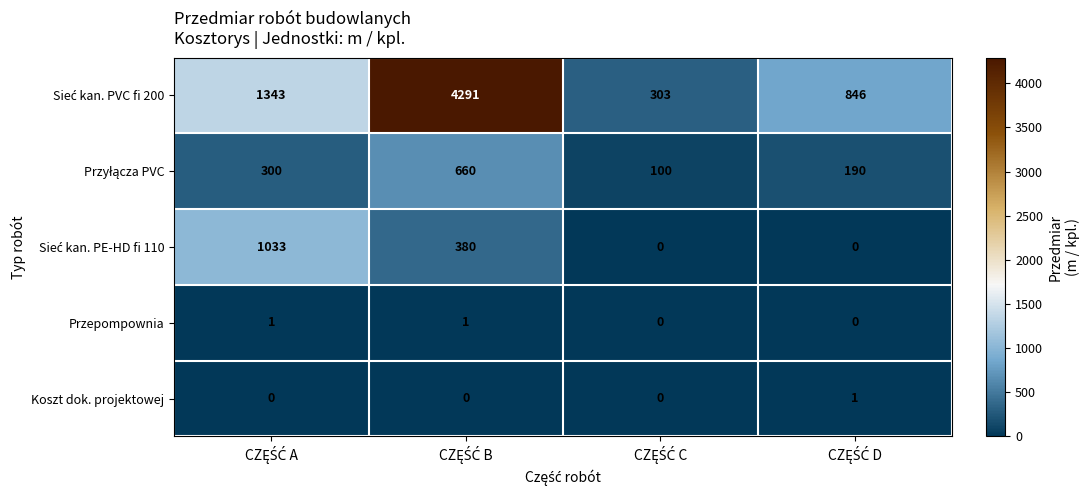

What is the total value across all series at CZĘŚĆ A?

2677